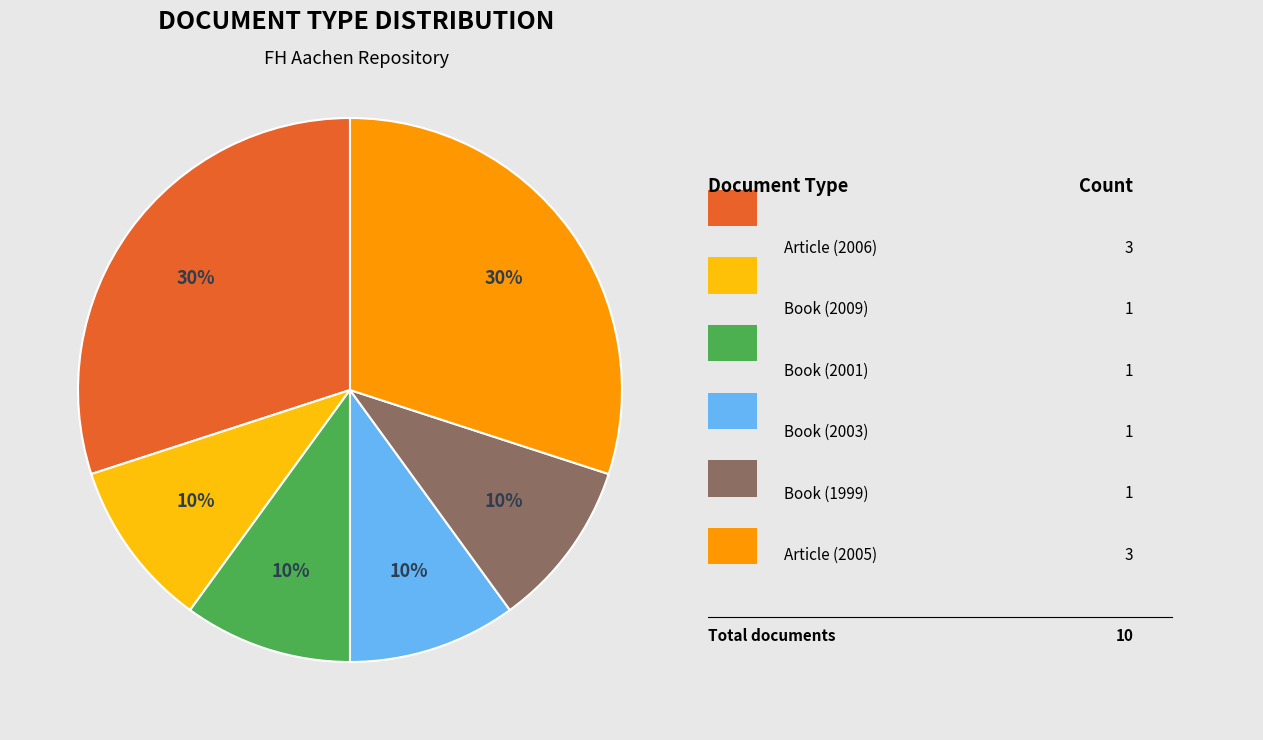

Is there a majority slice in this chart?

No